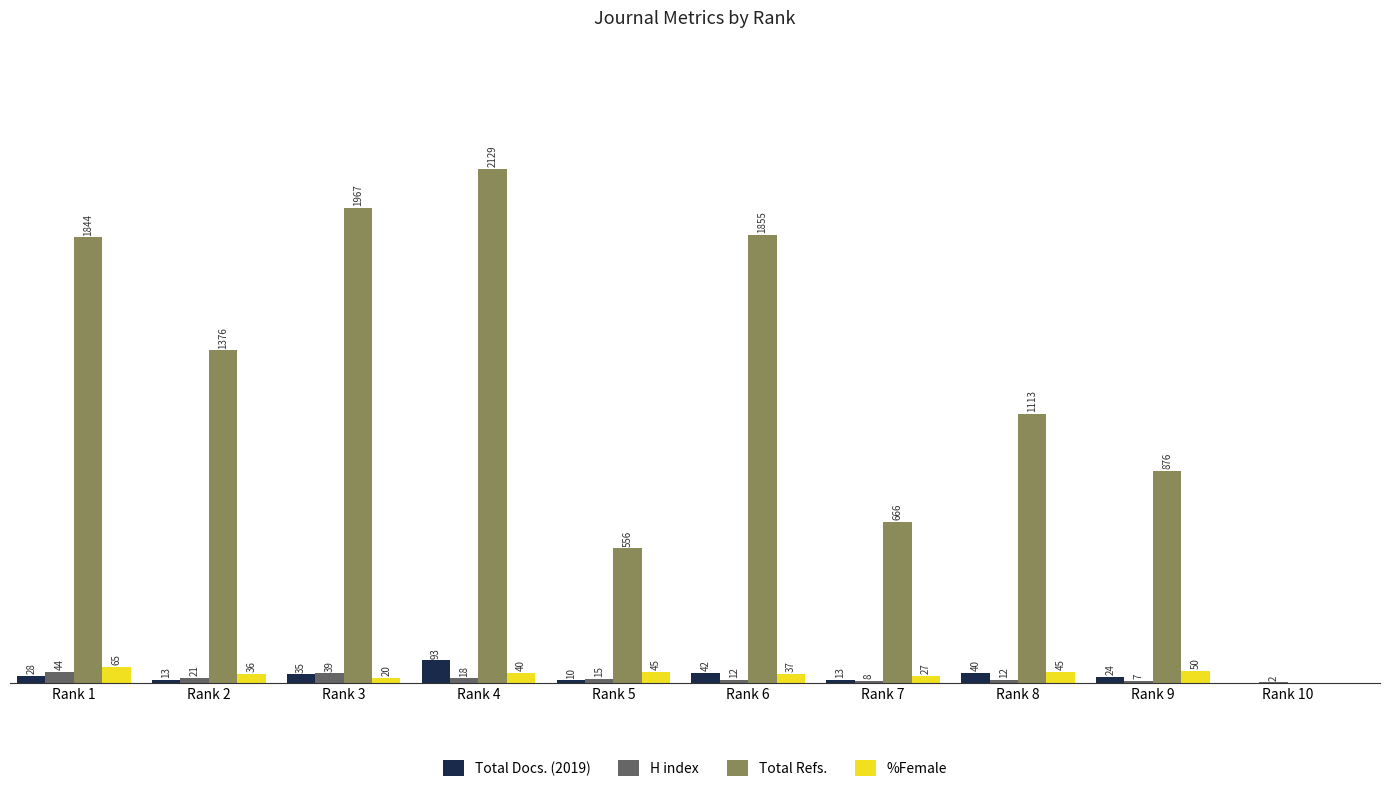

Which series changed the most between Rank 5 and Rank 8?

Total Refs.